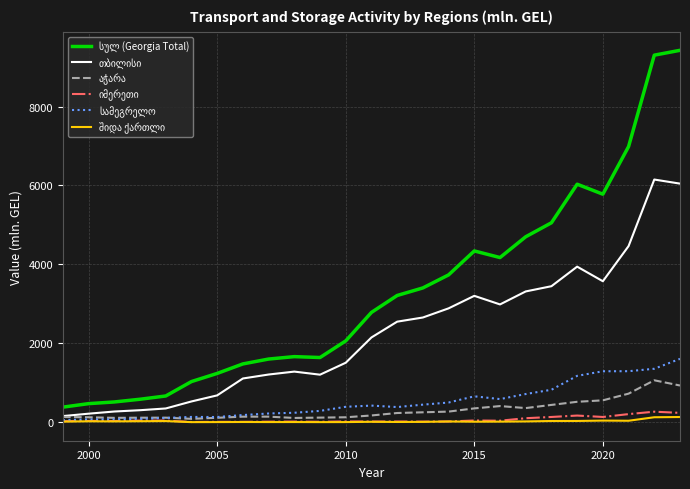

What is the greatest value displayed?

9425.3